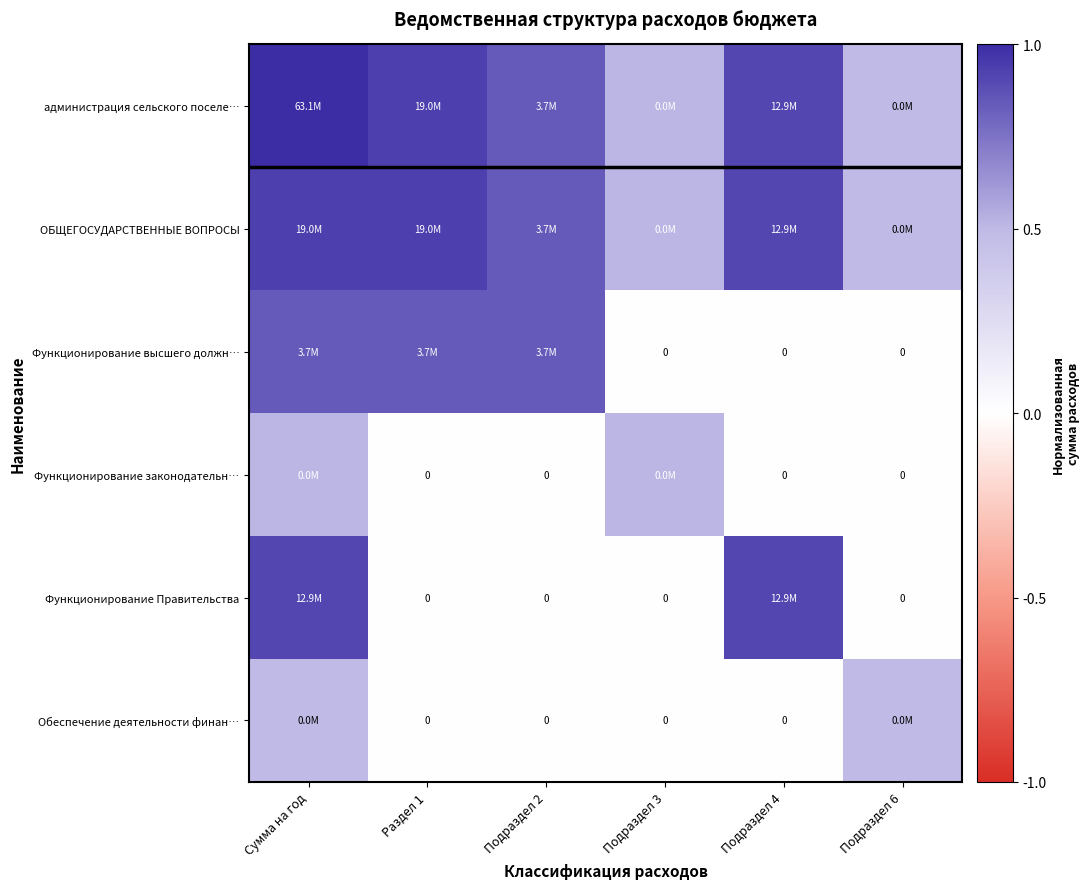

What is the greatest value displayed?

1.0